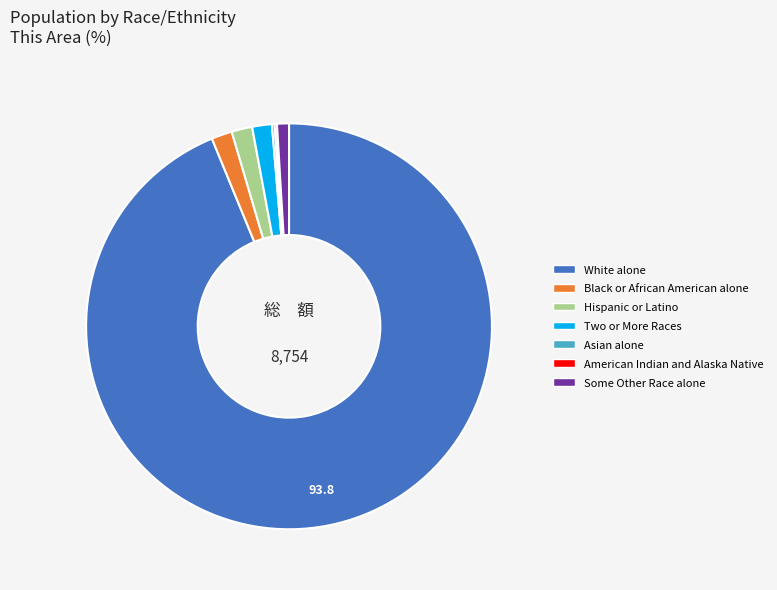

Is there any slice that represents more than half of the pie?

Yes